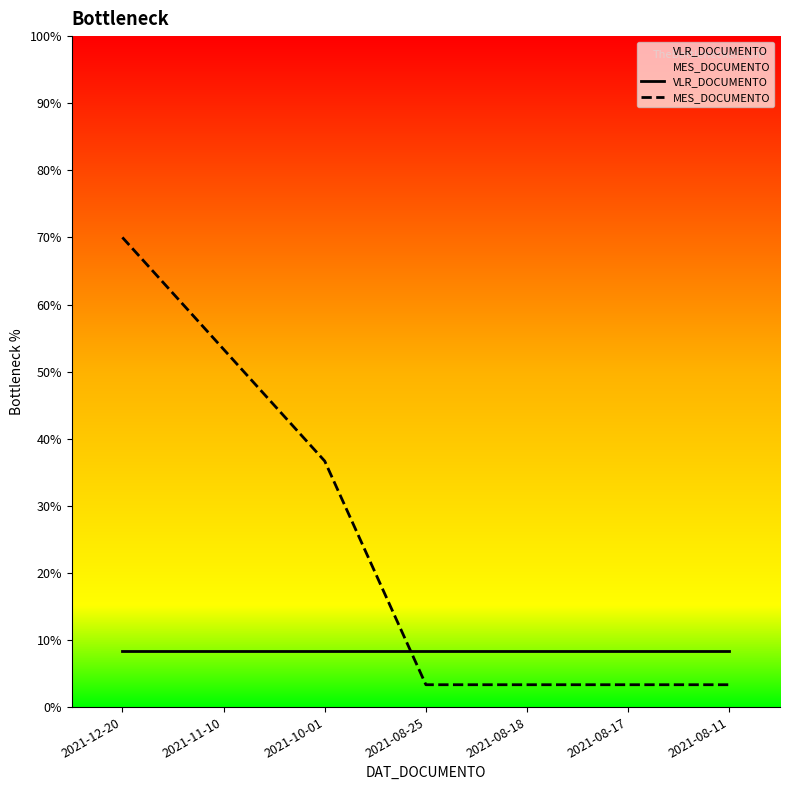

Which category has the highest value in the VLR_DOCUMENTO series?

2021-12-20